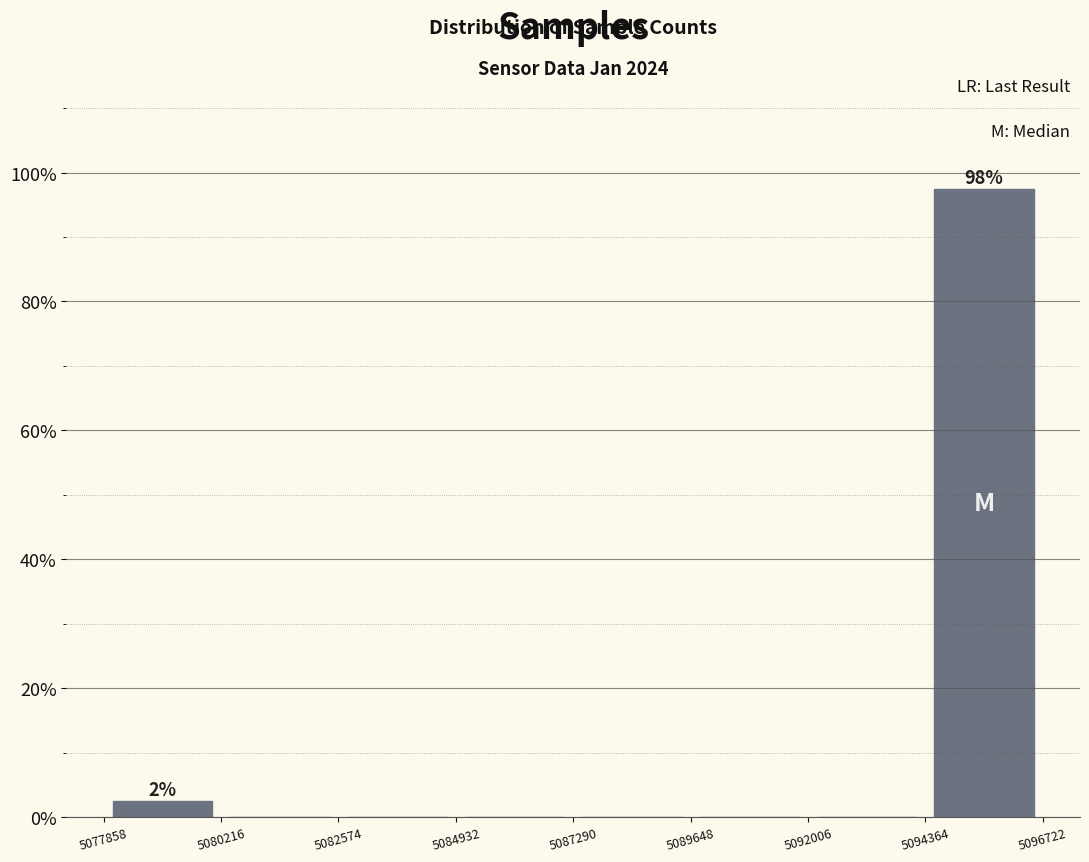

Over which range of the x-axis is the bar tallest?

5094364 to 5096722